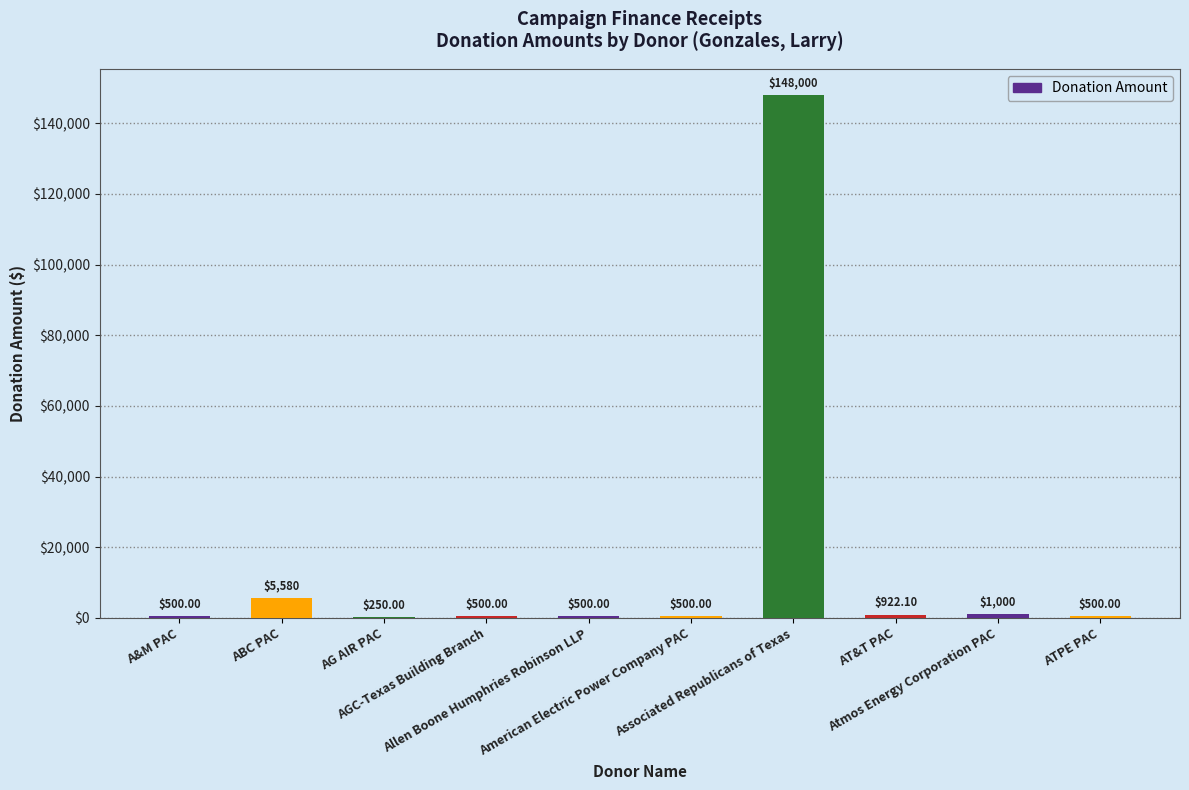

What is the sum of all values?

158252.1